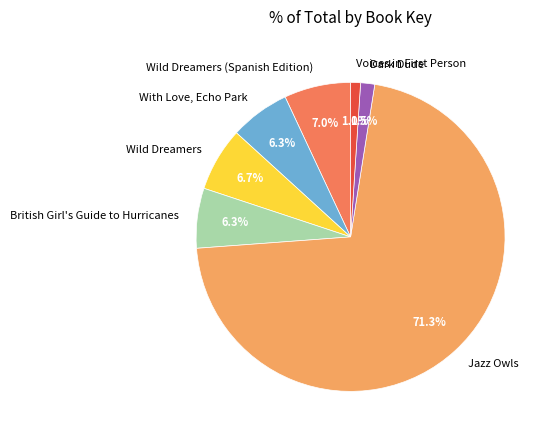

How much of the chart is everything except British Girl's Guide to Hurricanes?

93.7%